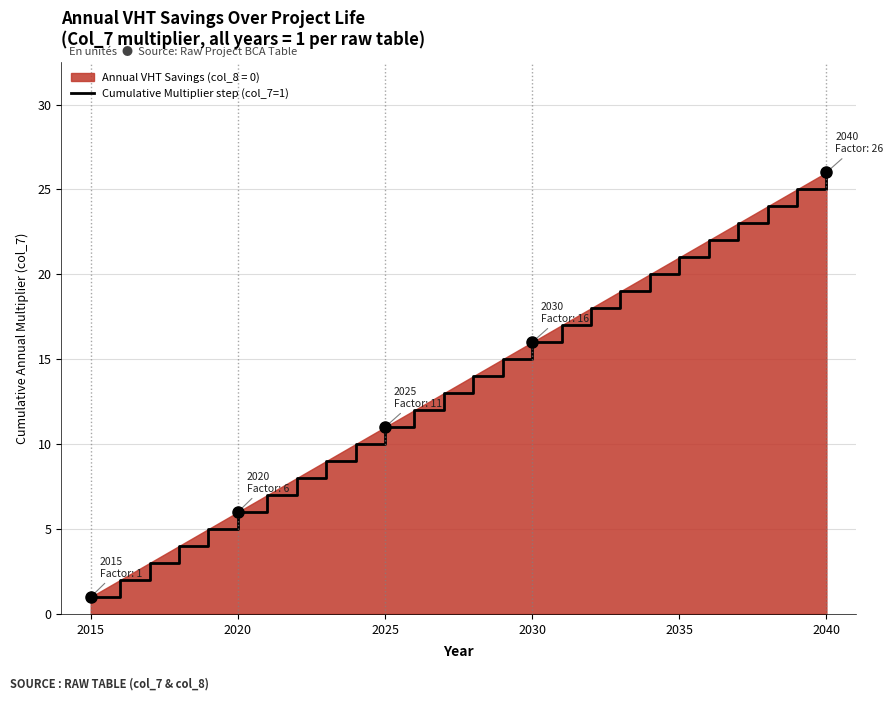

Which category has the lowest value across all series?

2015